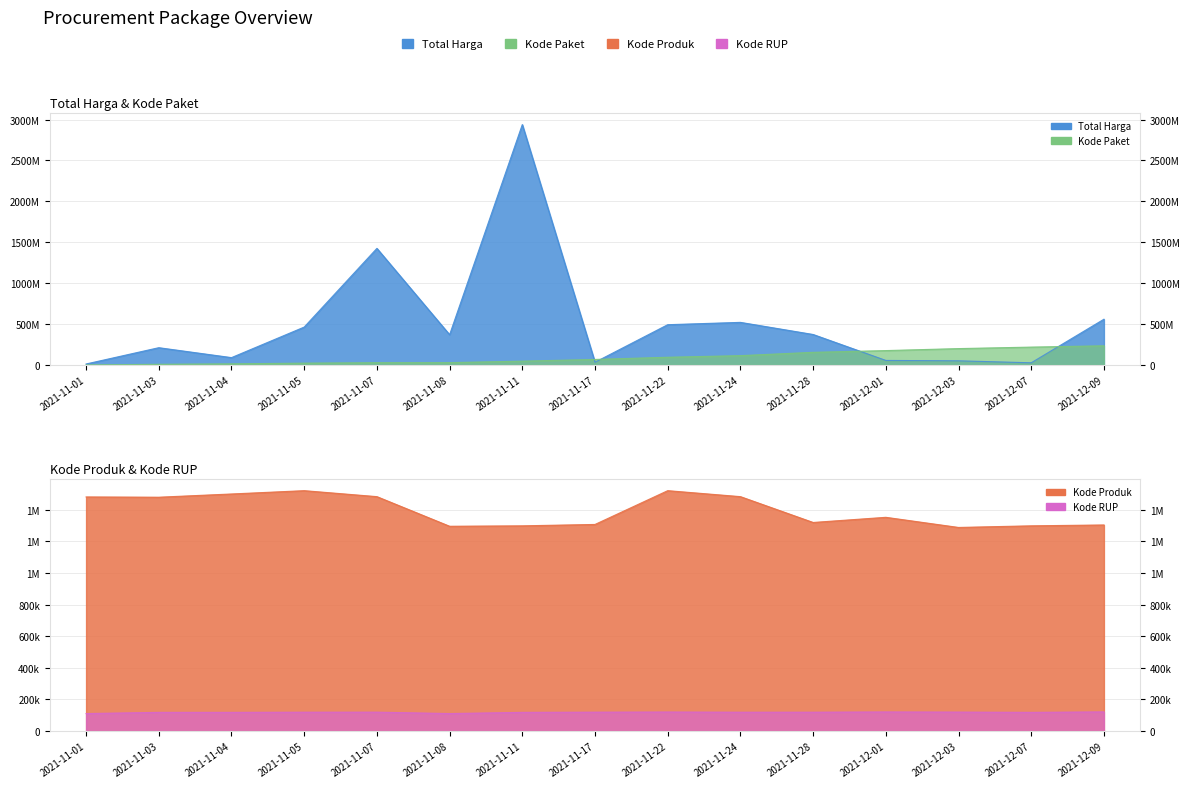

Is the value of Kode RUP at 2021-11-07 greater than the value of Kode Produk at 2021-12-03?

No